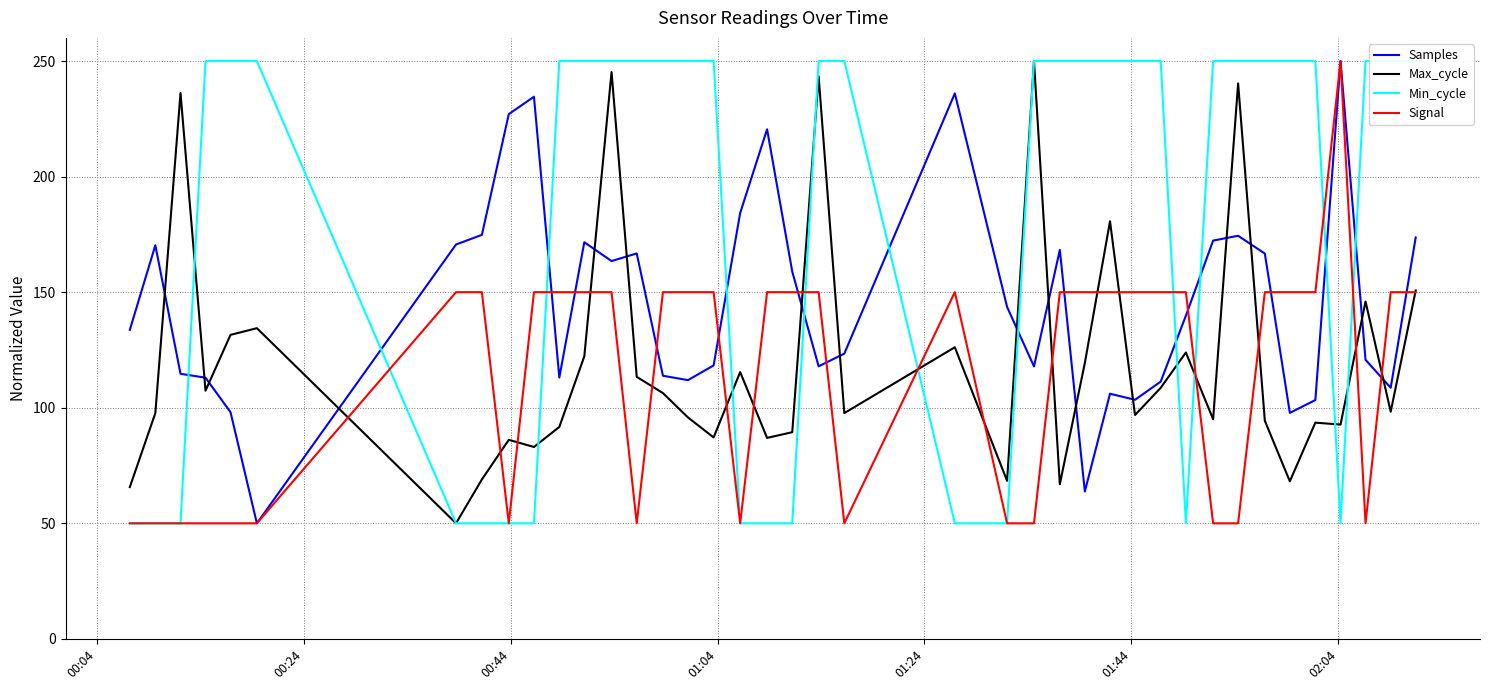

In Signal, how many points are lower than both neighbors (excluding endpoints)?

5